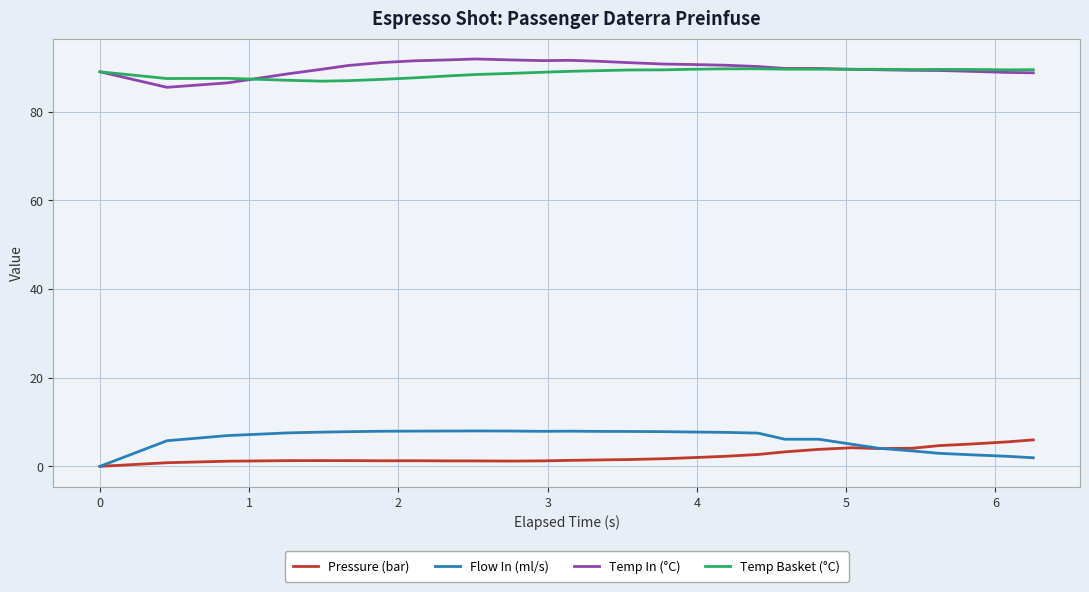

True or false: Pressure (bar) and Temp In (°C) cross at least once.

False